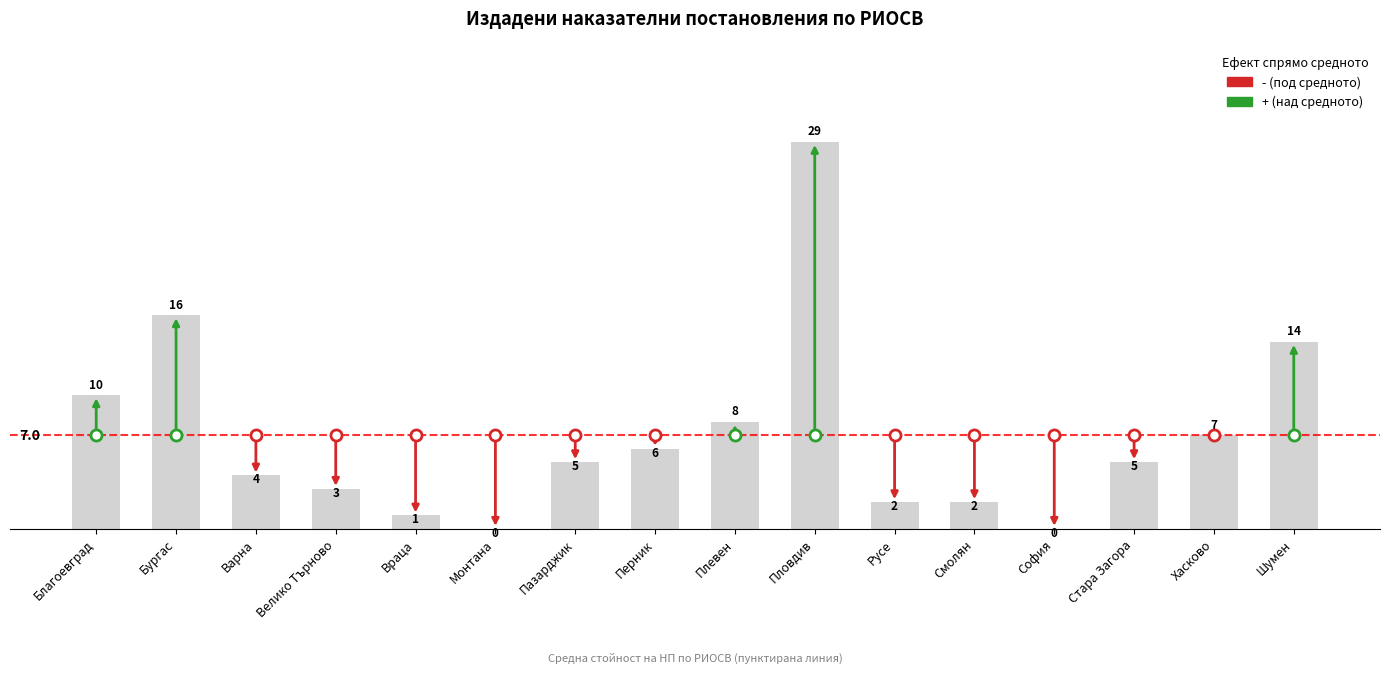

What is the average value?

7